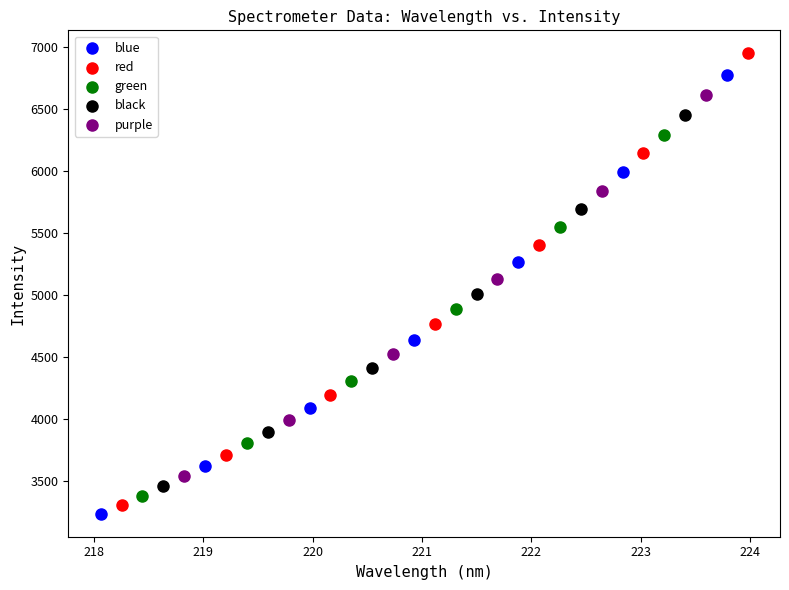

Which series has the largest Y range (max minus min)?

red